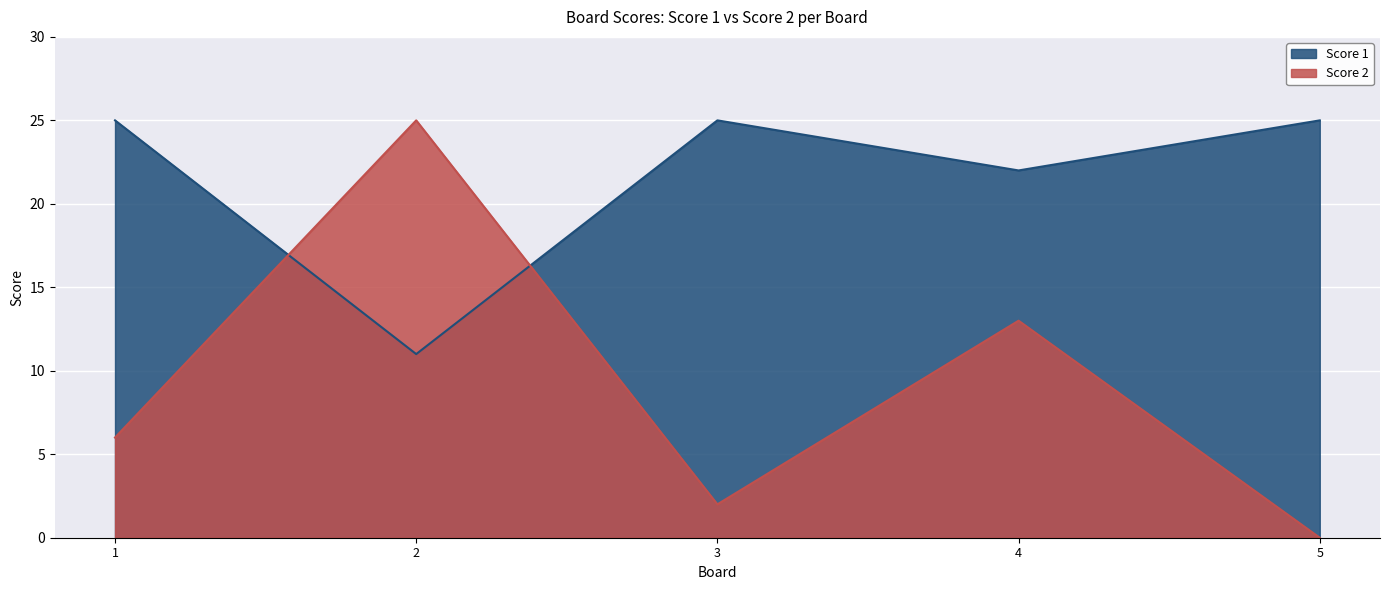

What is the sum of all Score 2 values?

46